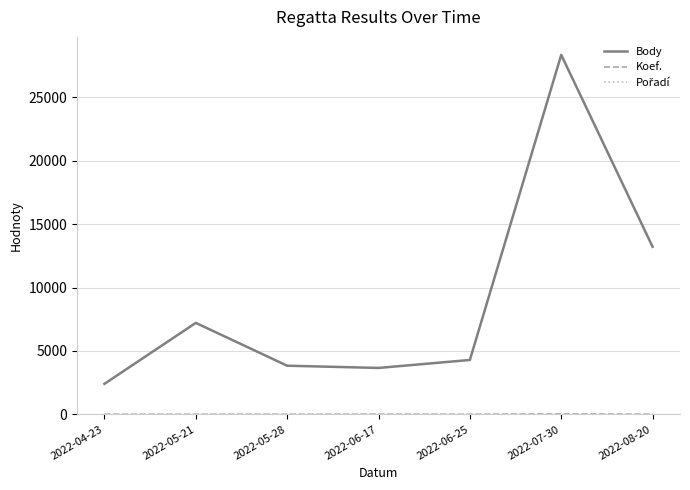

At which label is Body closest to 15377?

2022-08-20